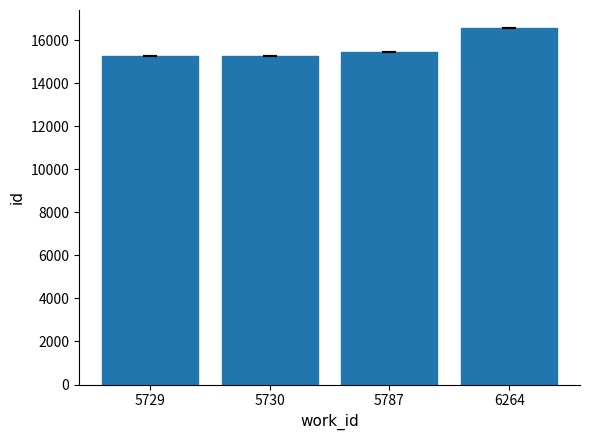

Is it true that the value at 6264 is 10559.3?

False